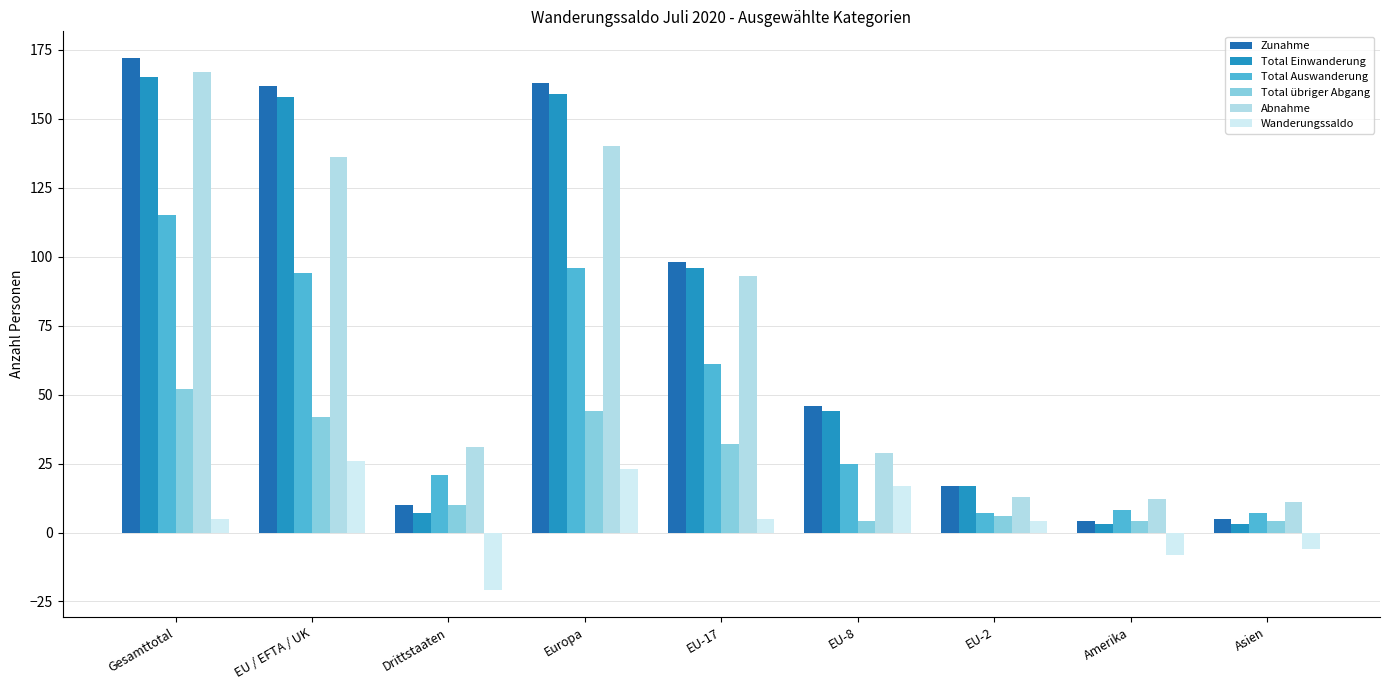

At EU-2, list the series in order from largest to smallest.

Zunahme, Total Einwanderung, Abnahme, Total Auswanderung, Total übriger Abgang, Wanderungssaldo